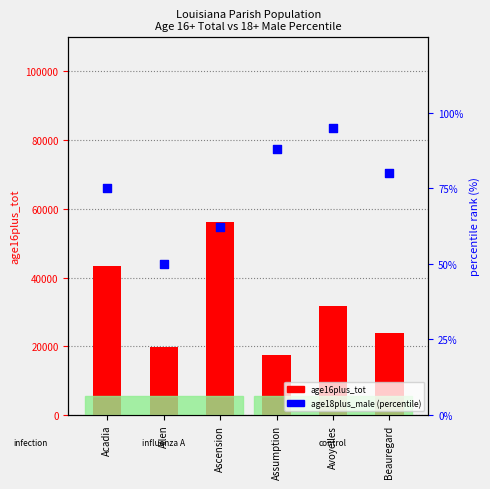

Which series reaches the minimum Y coordinate?

age18plus_male (percentile)